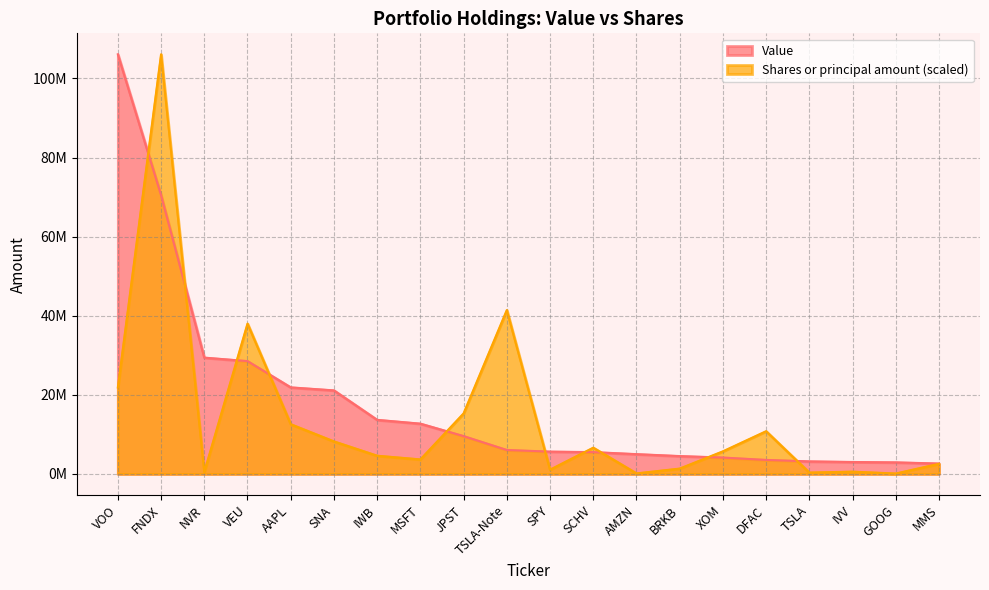

Which has a higher value, JPST or IVV?

JPST